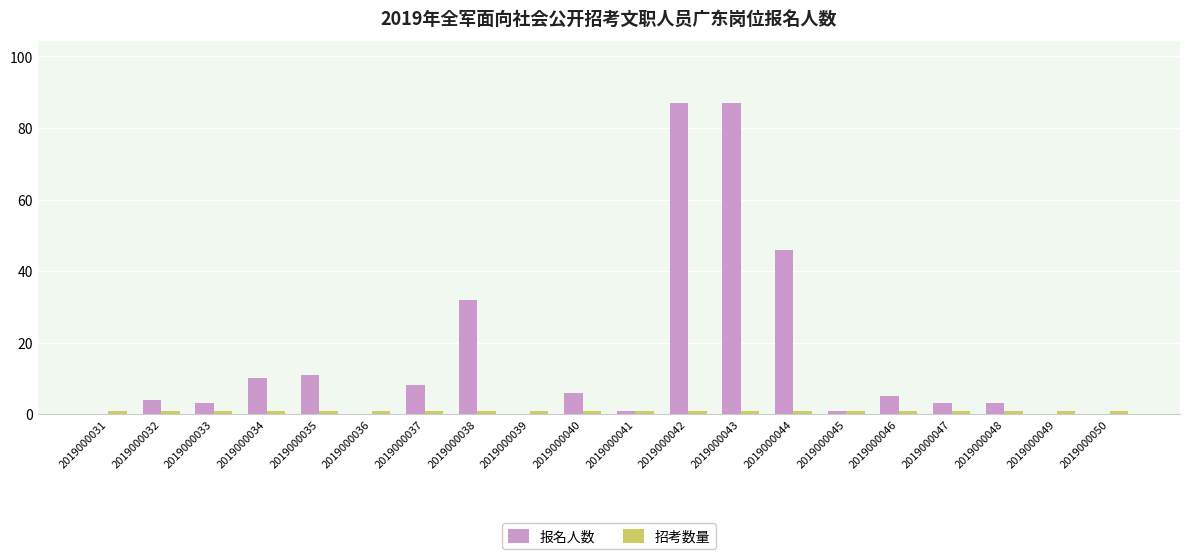

Where is 报名人数 nearest to the value 43?

2019000044